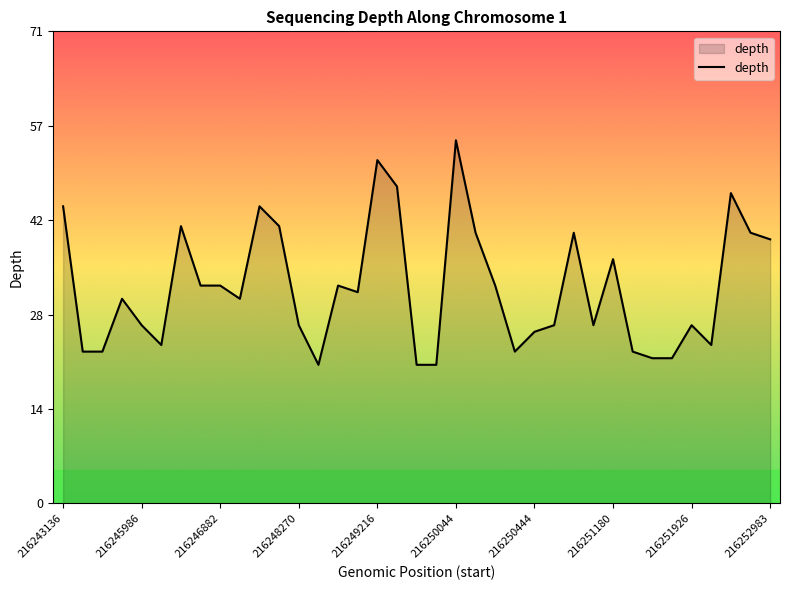

Where is the first local minimum?

216246544